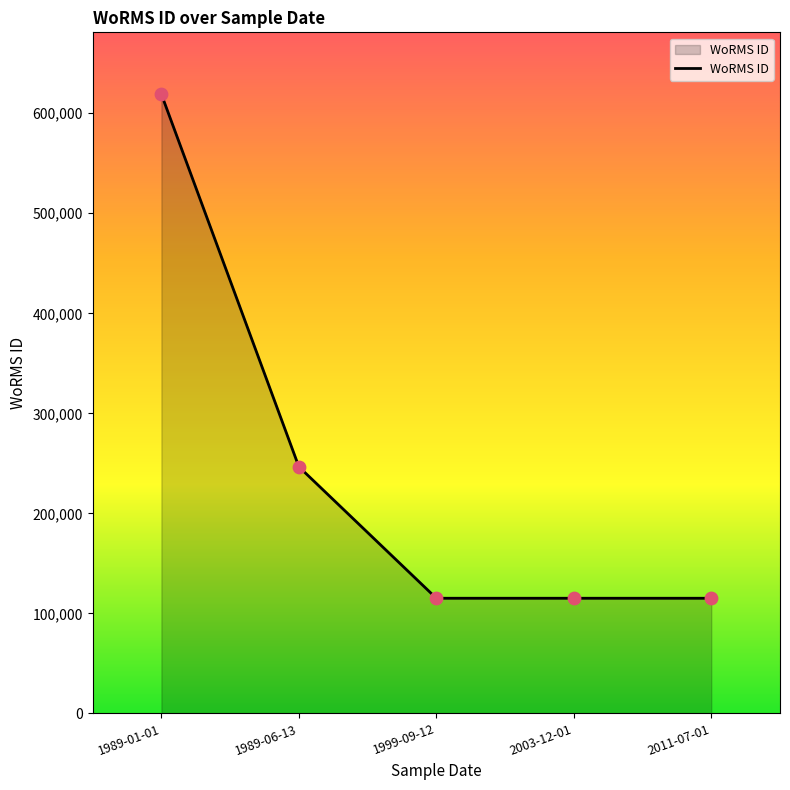

Which has a higher value, 1989-06-13 or 1999-09-12?

1989-06-13